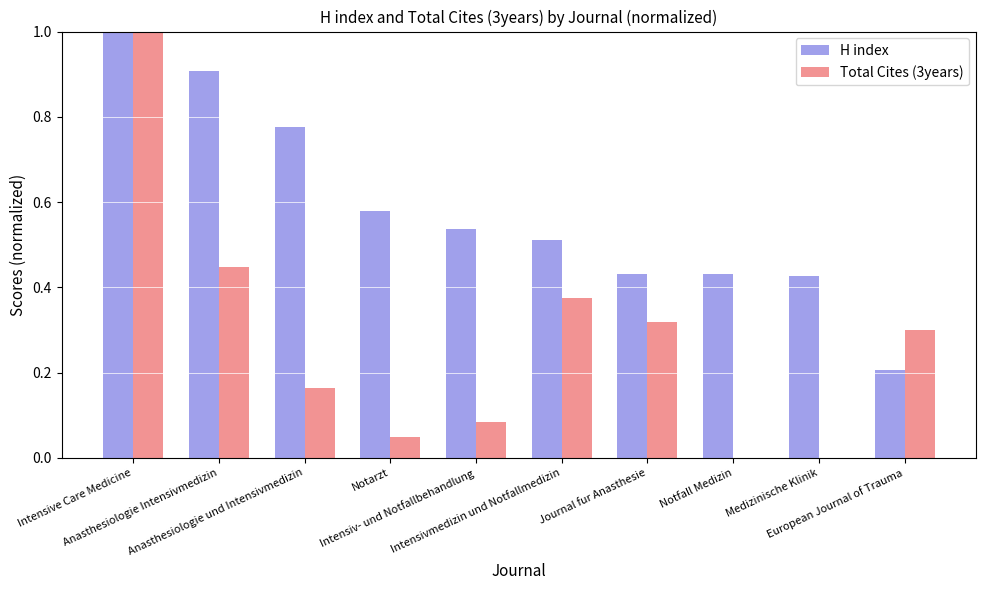

What is the sum of all H index values?

5.8